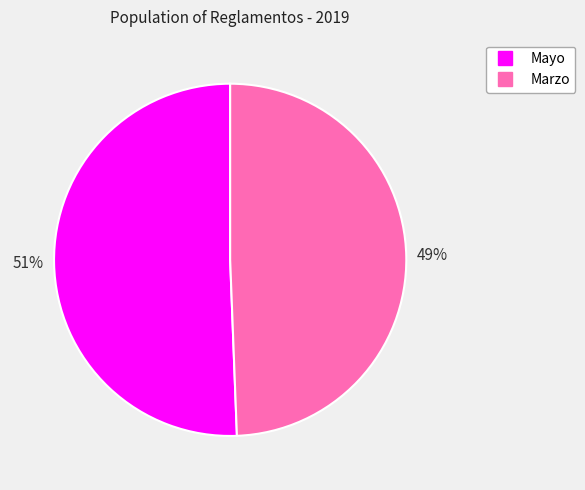

Is it true that Marzo is 49% of the pie?

True